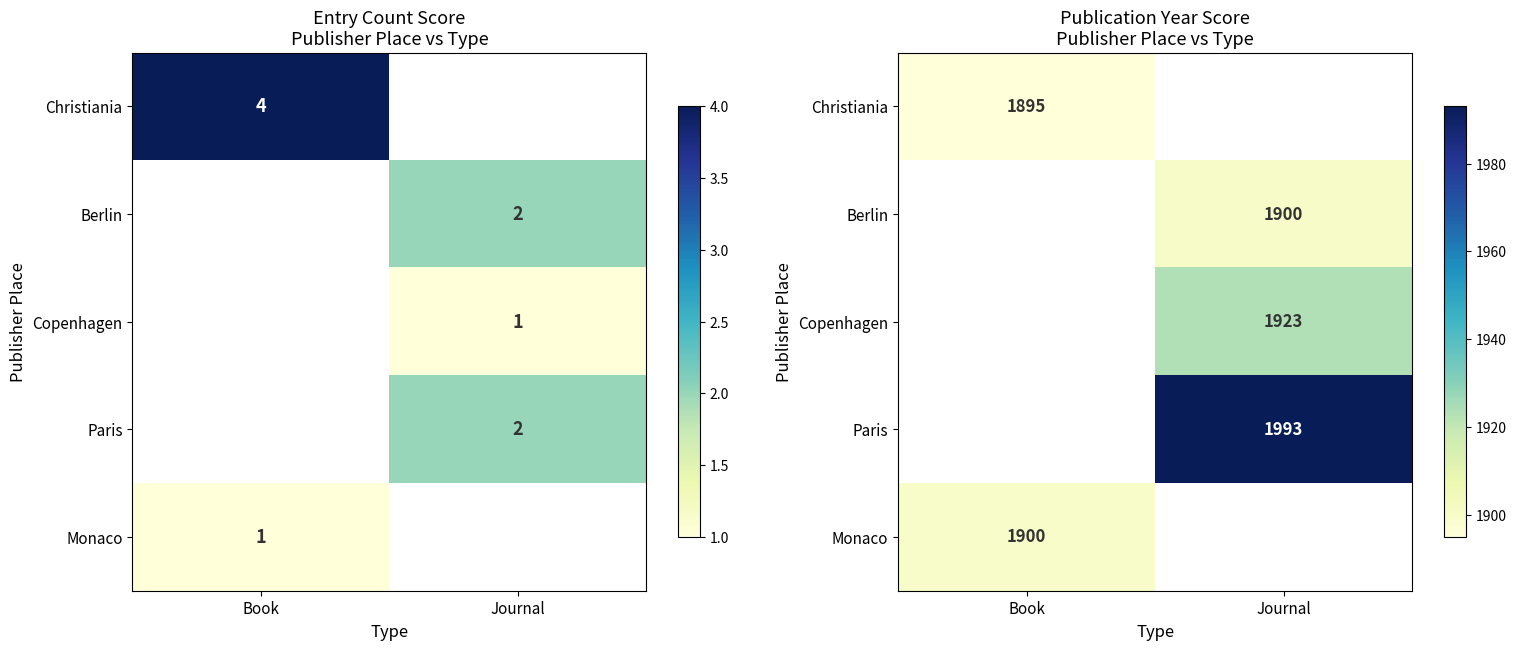

Read the Monaco value at Book.

1900.0